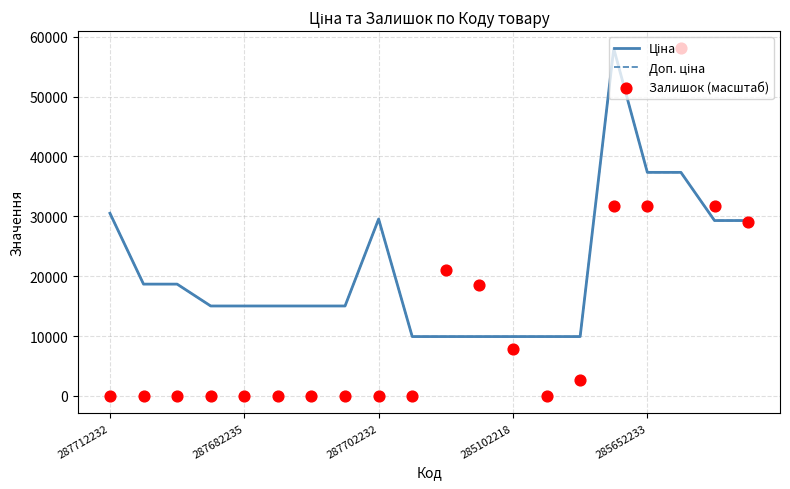

Which series contains the lowest Y value?

Залишок (масштаб)